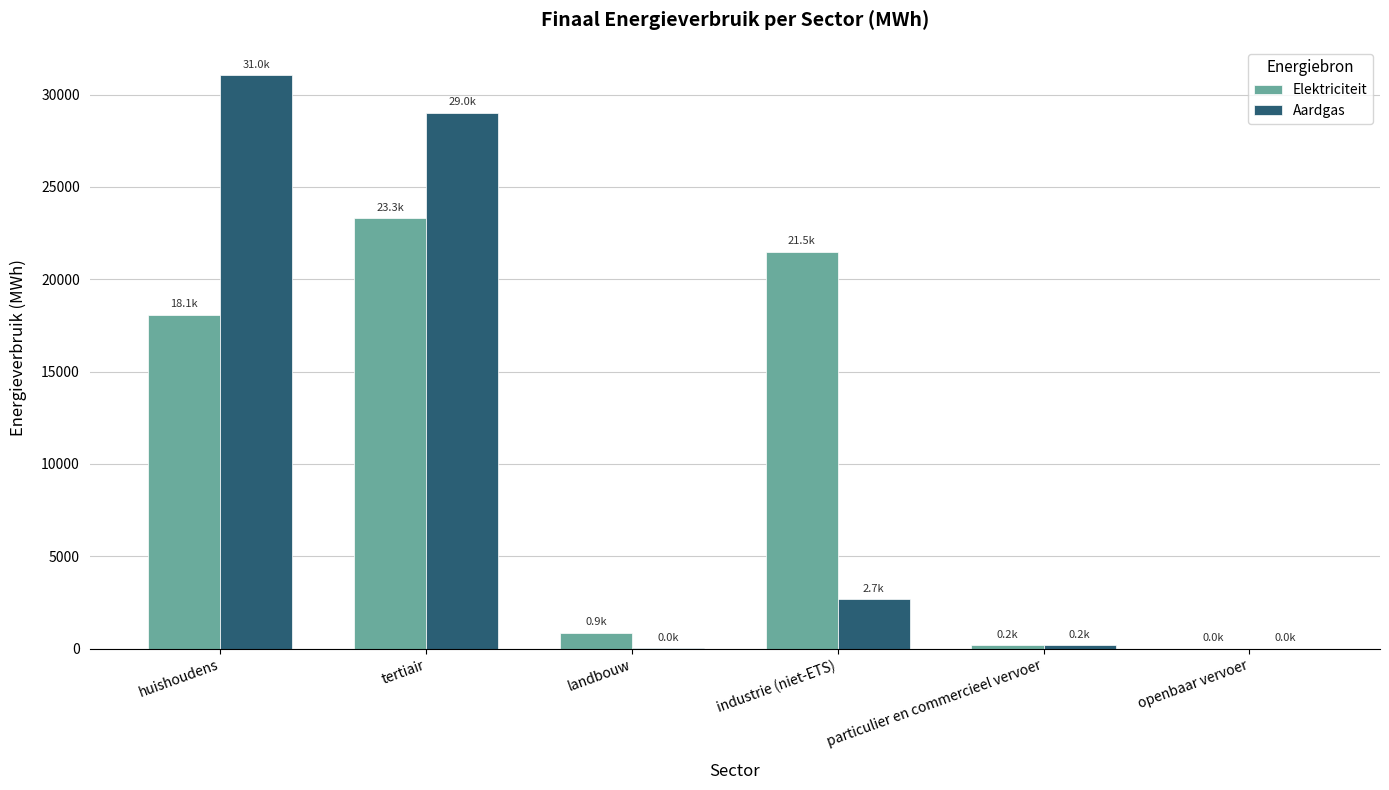

At which label is Elektriciteit closest to 11650?

huishoudens